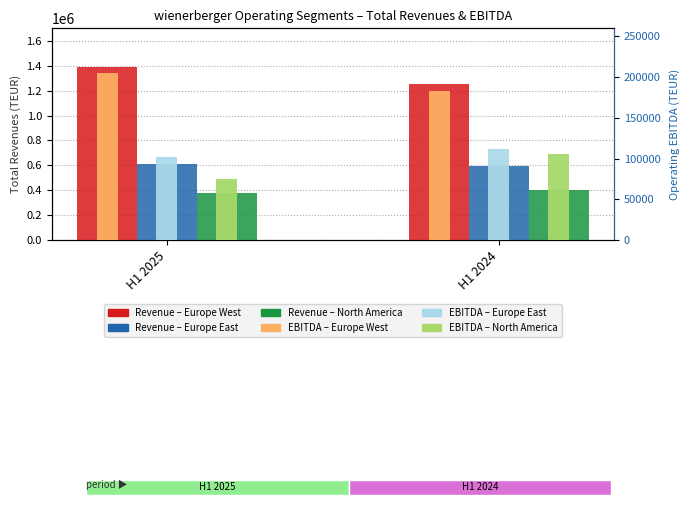

Which series has the largest total across all categories?

Revenue – Europe West